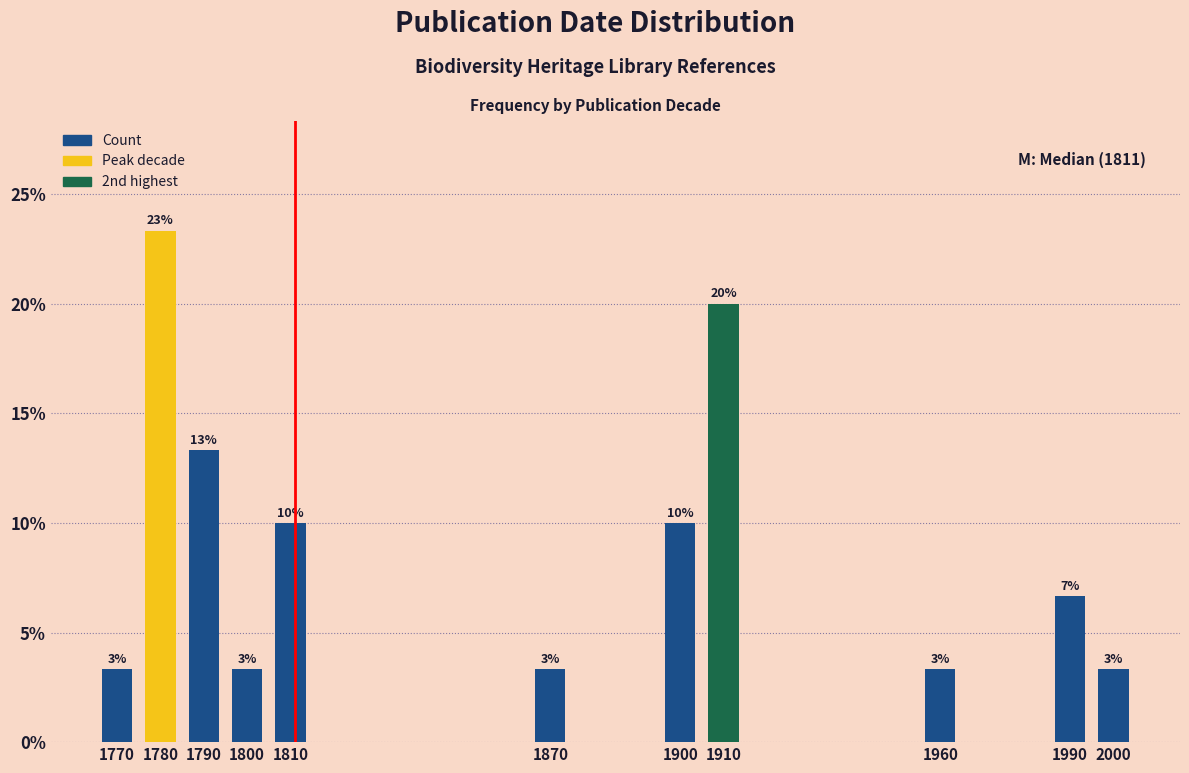

Are the bars horizontal?

No